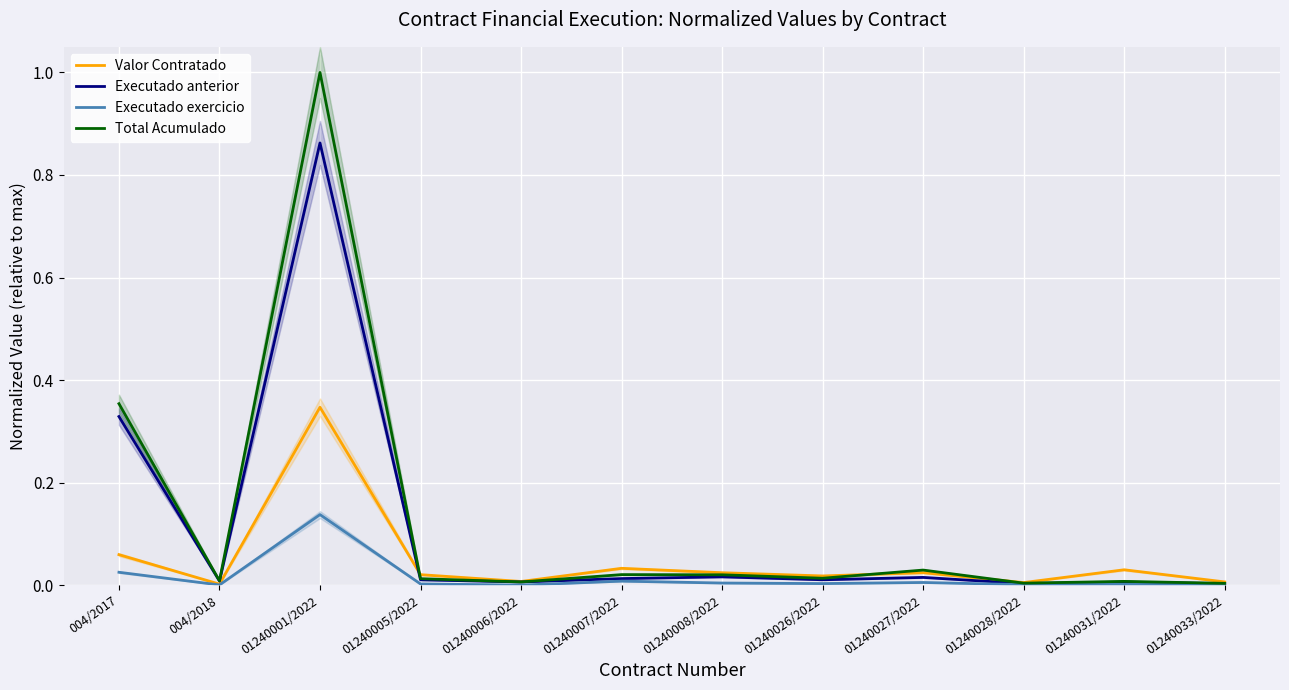

Is this an area chart (filled region under the line)?

No